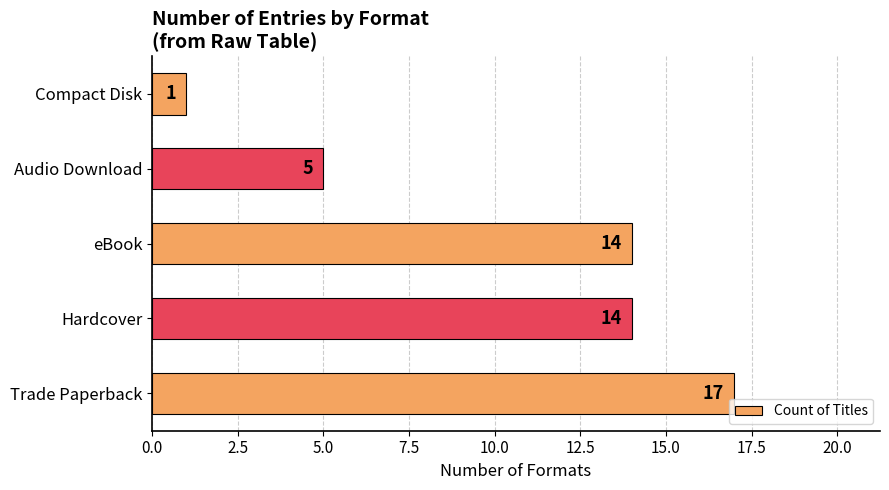

At which label is the value closest to 9?

Audio Download